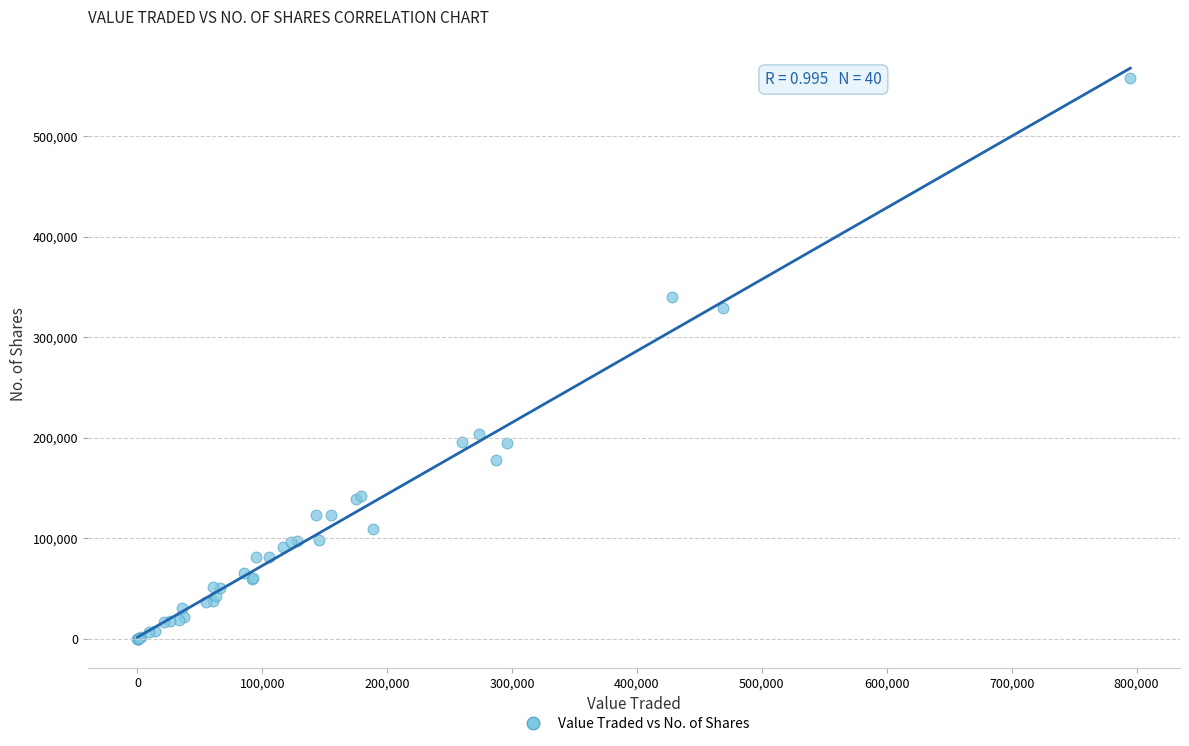

What Y value in the scatter plot is closest to 279018?

329061